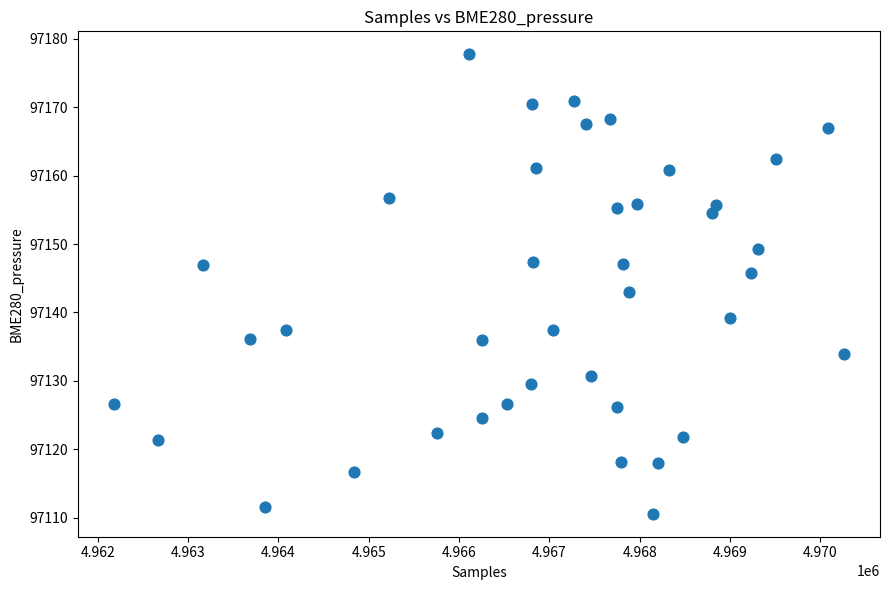

What is the range of Y values (max minus min)?

67.1